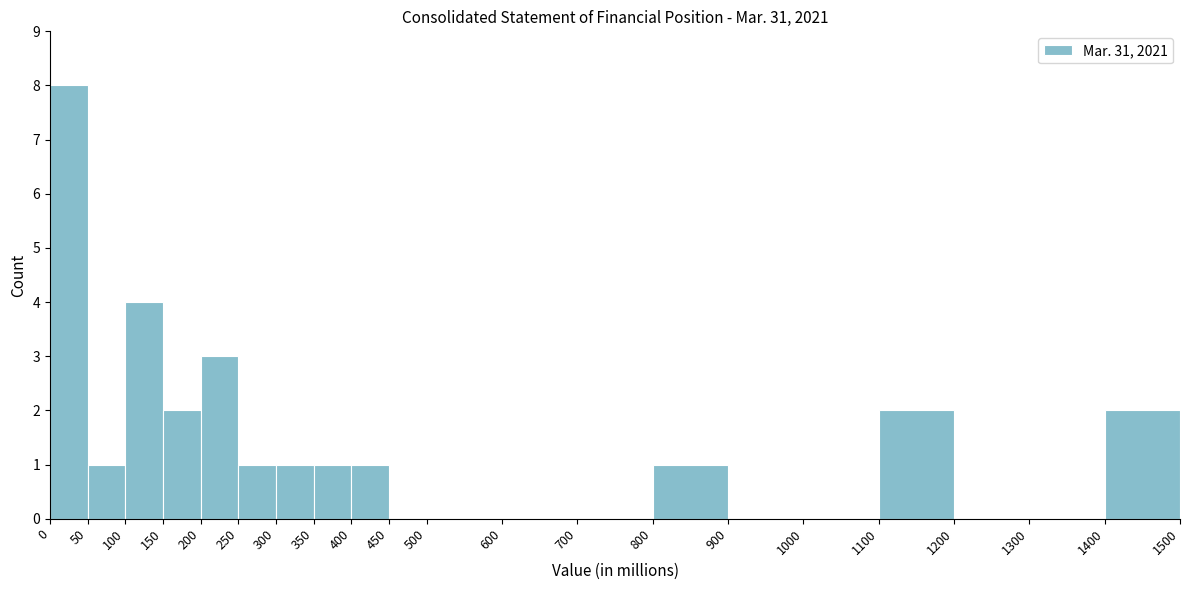

Reading left to right, transcribe this chart: for each bar, give the range it covers on the x-axis and its height. The values are not printed on the chart, so give them approximately, as read against the axis.

0 to 50: 8
50 to 100: 1
100 to 150: 4
150 to 200: 2
200 to 250: 3
250 to 300: 1
300 to 350: 1
350 to 400: 1
400 to 450: 1
450 to 500: 0
500 to 600: 0
600 to 700: 0
700 to 800: 0
800 to 900: 1
900 to 1000: 0
1000 to 1100: 0
1100 to 1200: 2
1200 to 1300: 0
1300 to 1400: 0
1400 to 1500: 2